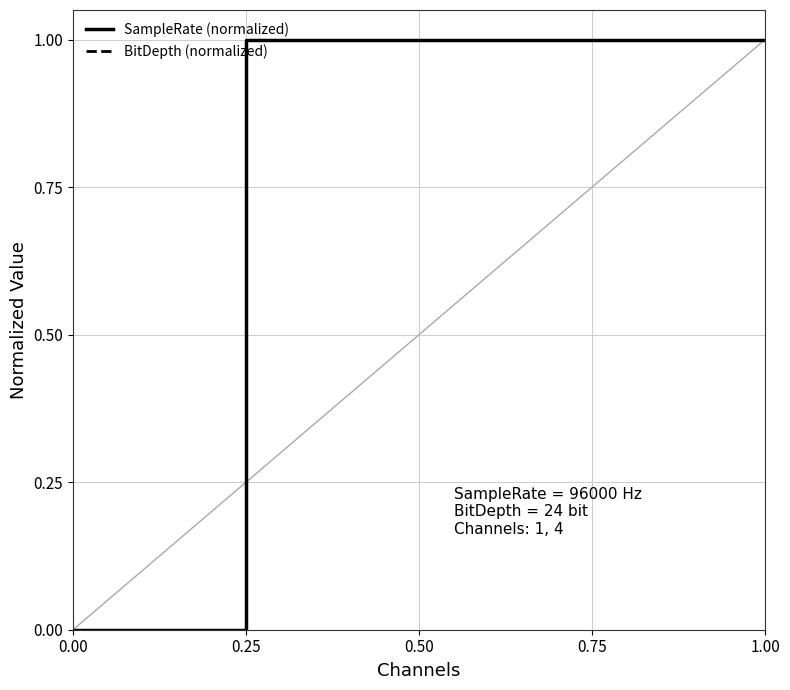

Is this an area chart (filled region under the line)?

No